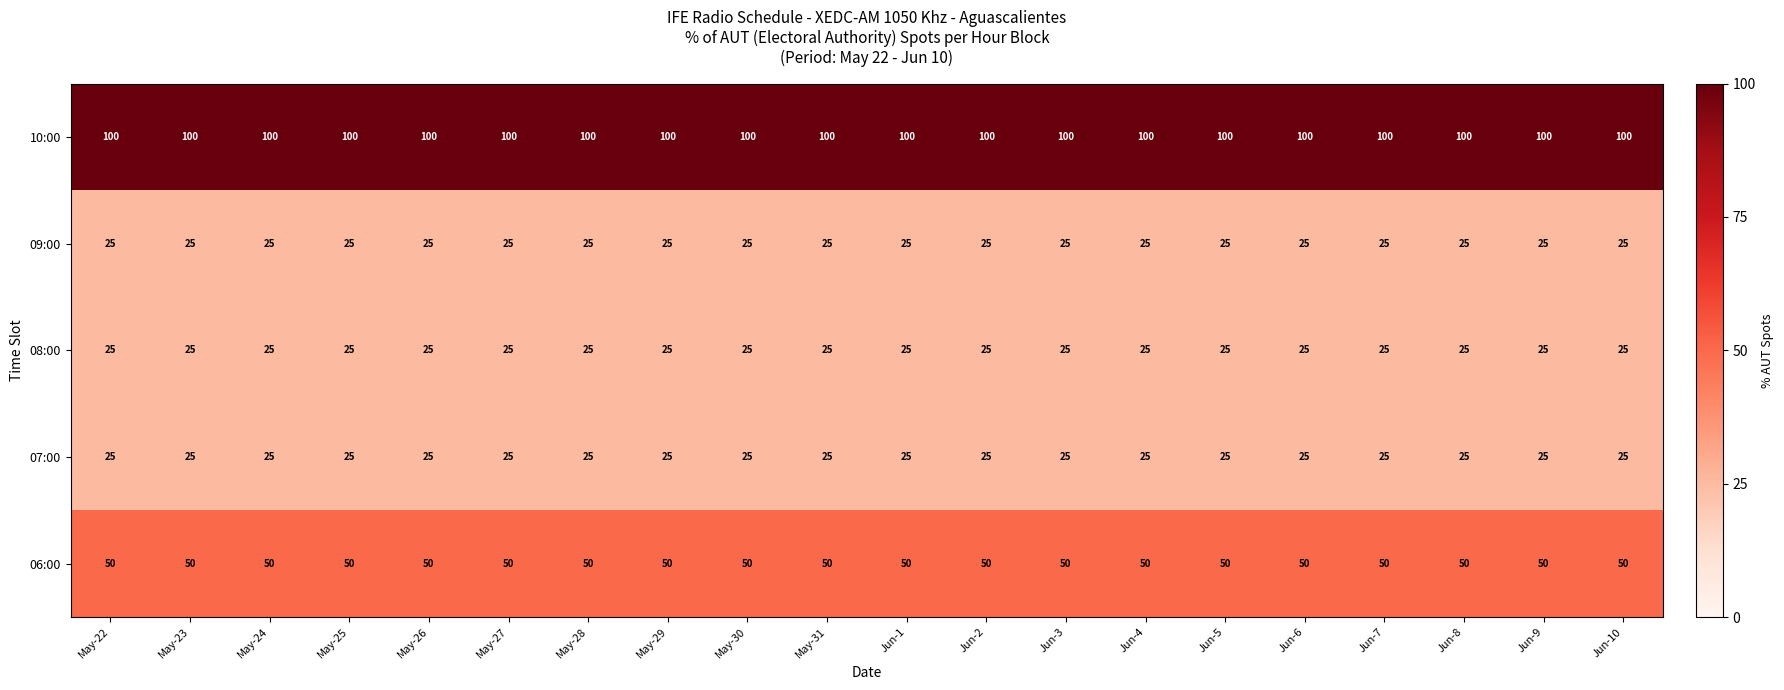

The value of 10:00 at Jun-7 is 52. True or false?

False